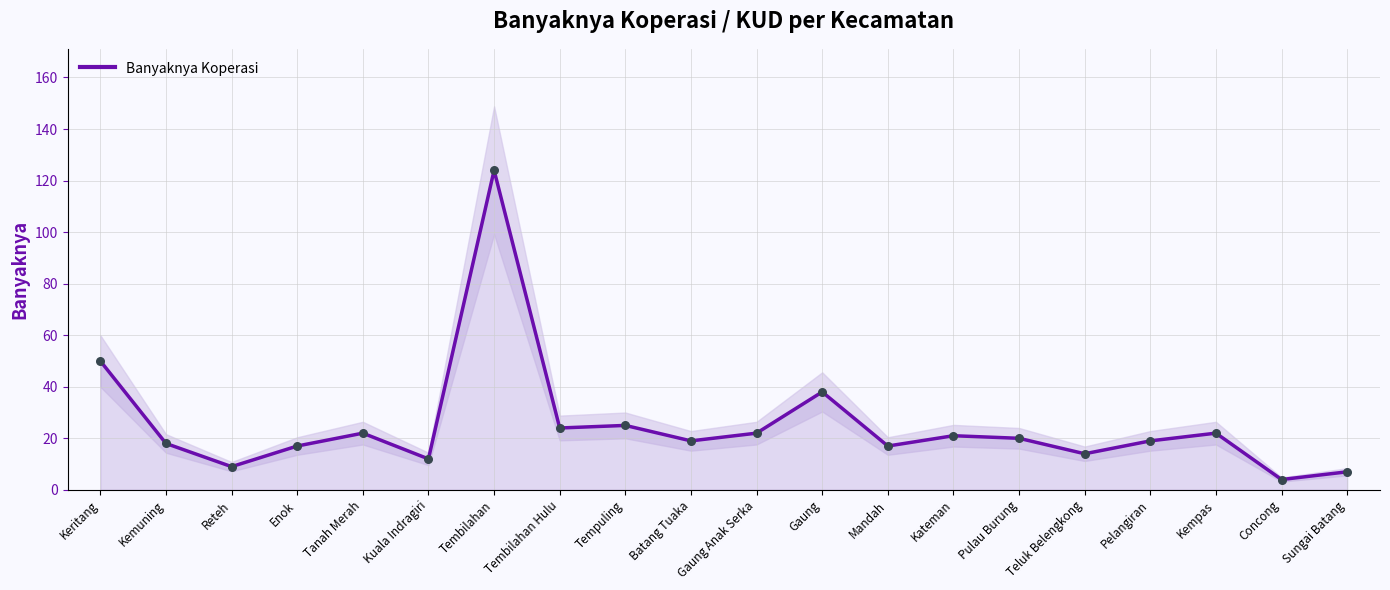

Between Tembilahan Hulu and Gaung Anak Serka, which is larger?

Tembilahan Hulu